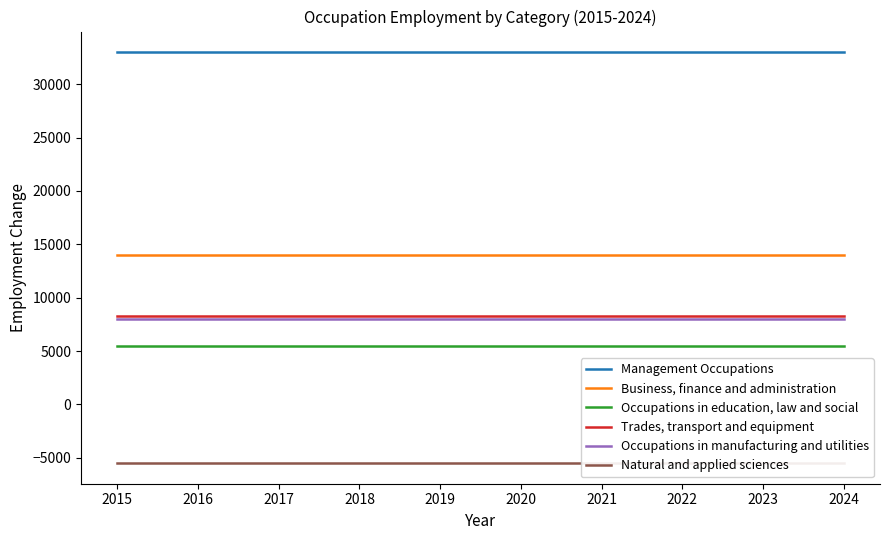

True or false: Trades, transport and equipment and Management Occupations intersect in this chart.

False